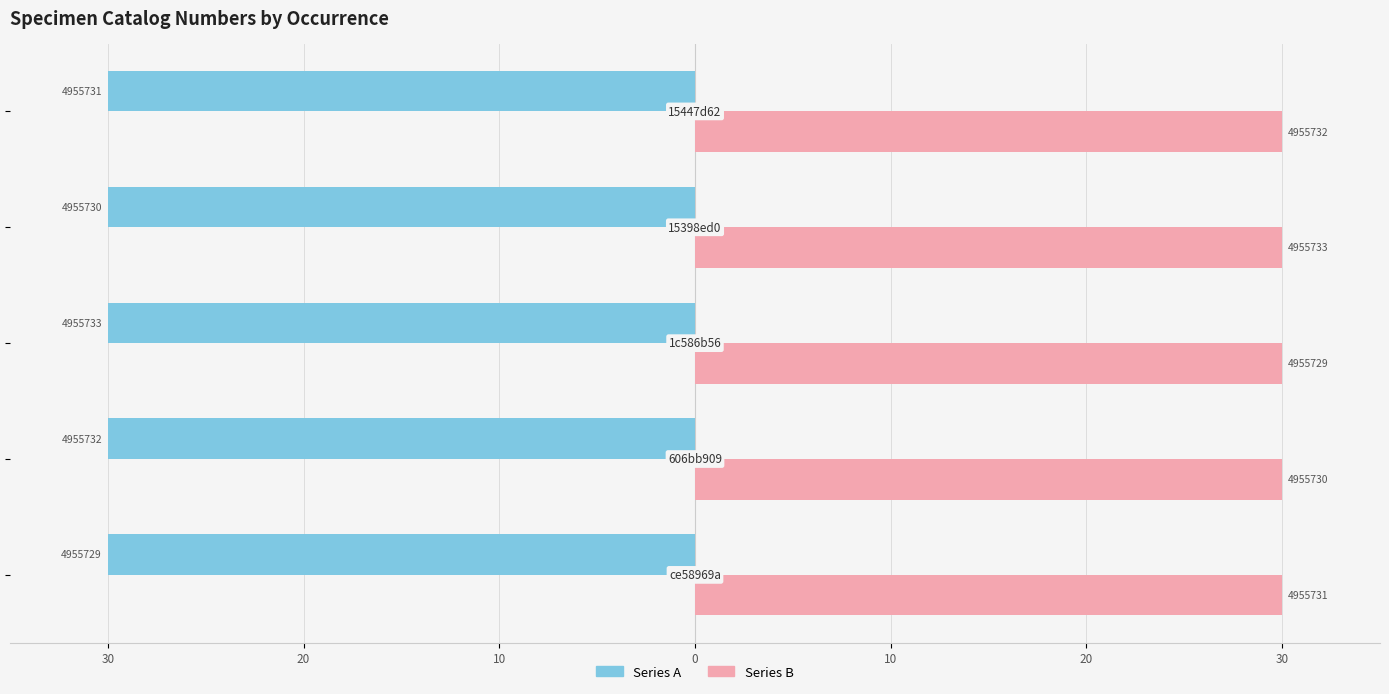

What are all the series names shown in the legend?

Series A, Series B